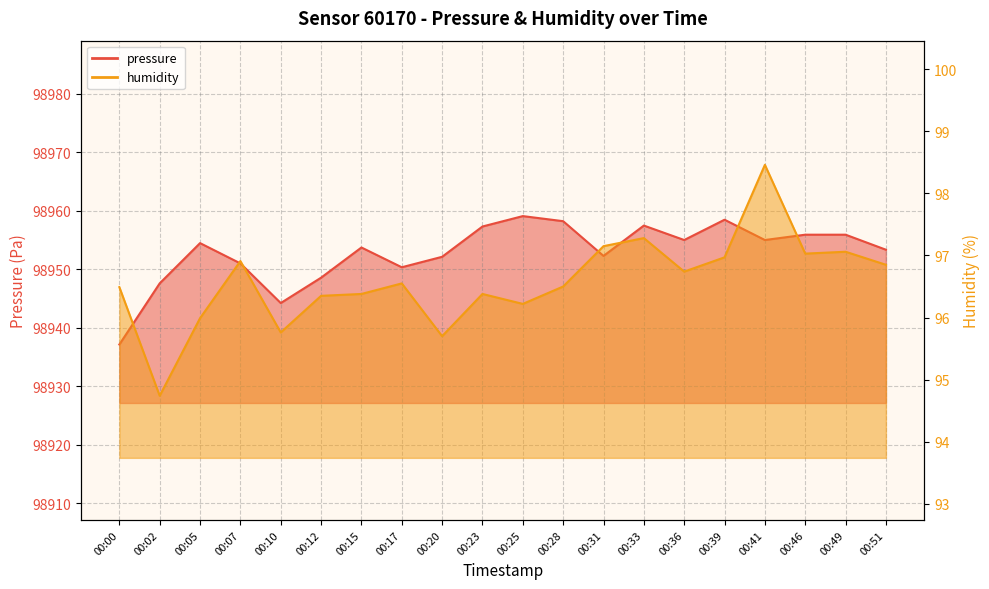

Reading left to right, list all the values displayed in this chart.

pressure: 98937.1	98947.6	98954.5	98951.0	98944.2	98948.6	98953.7	98950.3	98952.1	98957.3	98959.1	98958.2	98952.3	98957.5	98955.0	98958.5	98955.0	98955.9	98955.9	98953.3
humidity: 96.5	94.7	96.0	96.9	95.8	96.3	96.4	96.5	95.7	96.4	96.2	96.5	97.2	97.3	96.7	97.0	98.5	97.0	97.1	96.8